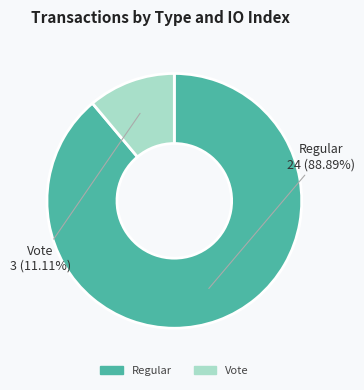

To the nearest percent, what is the average slice percentage?

50%